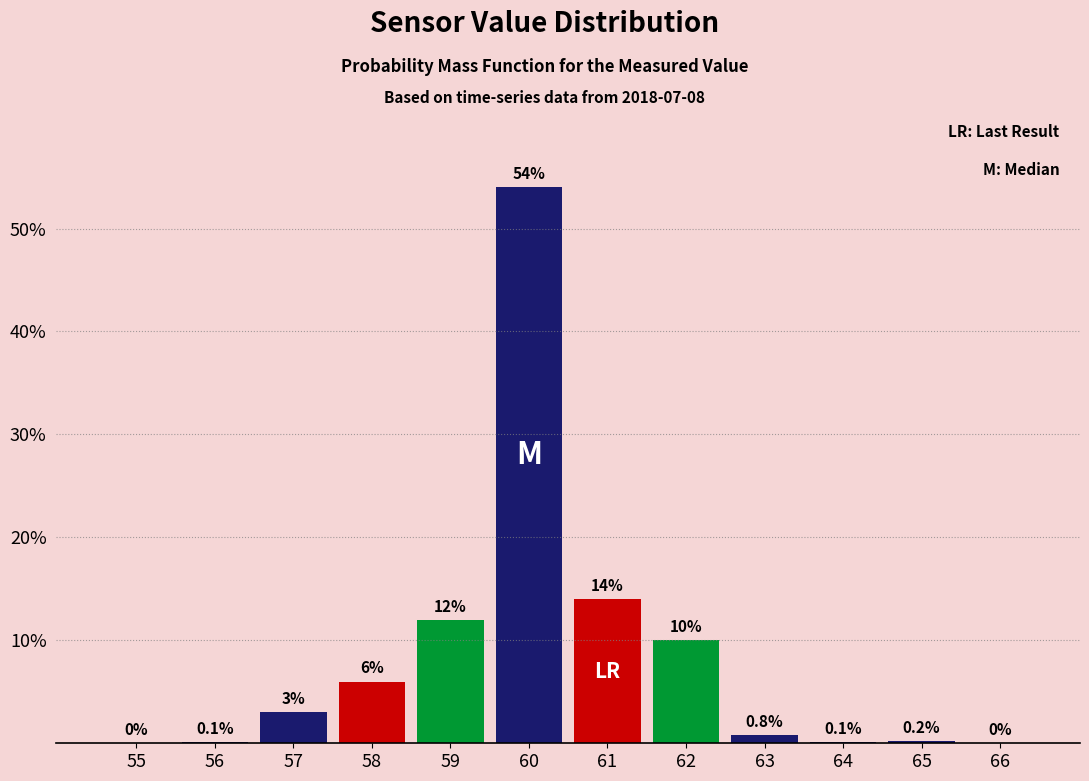

Reading right to left, list all the values displayed in this chart.

66=0.0	65=0.2	64=0.1	63=0.8	62=10.0	61=14.0	60=54.0	59=12.0	58=6.0	57=3.0	56=0.1	55=0.0